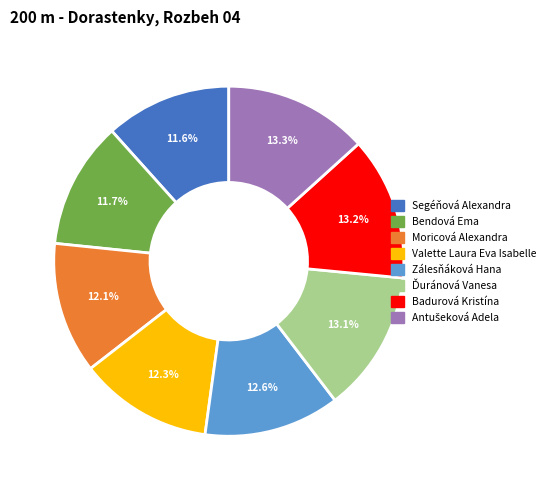

Combined, what portion of the pie is Bendová Ema and Valette Laura Eva Isabelle?

24.0%